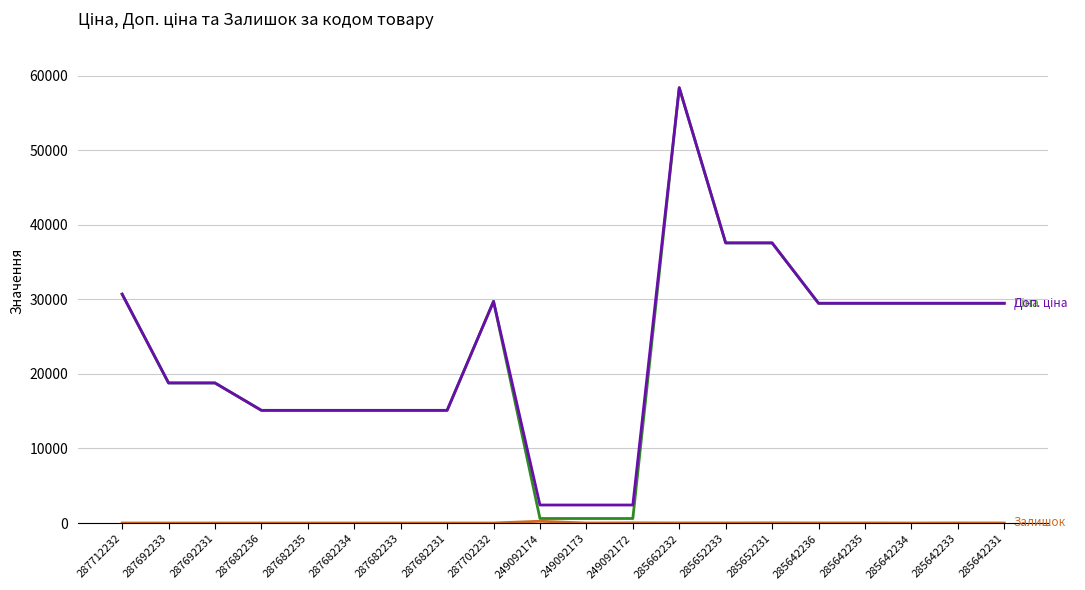

What is the difference between the highest and lowest values at 287712232?

30717.1